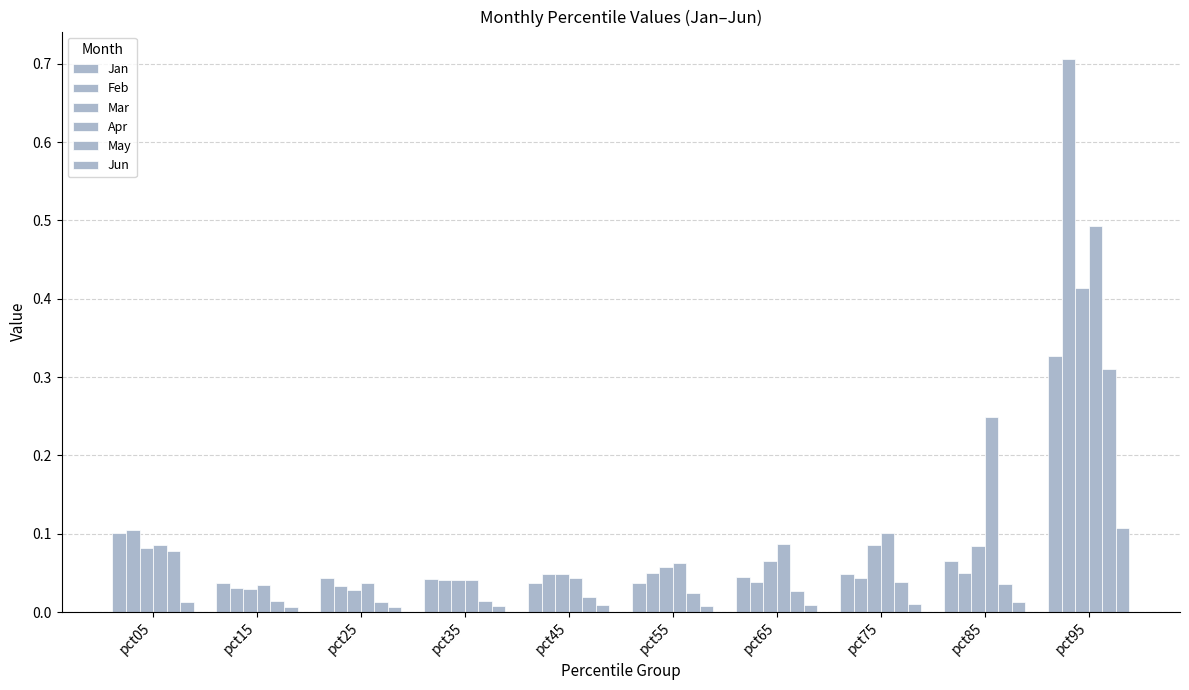

Rank the series at pct95 from highest to lowest value.

Feb, Apr, Mar, Jan, May, Jun